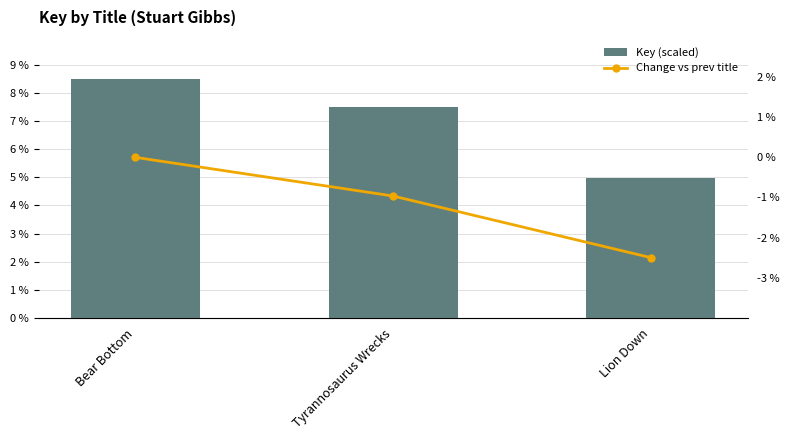

What is the label of the 2nd bar from the right?

Tyrannosaurus Wrecks